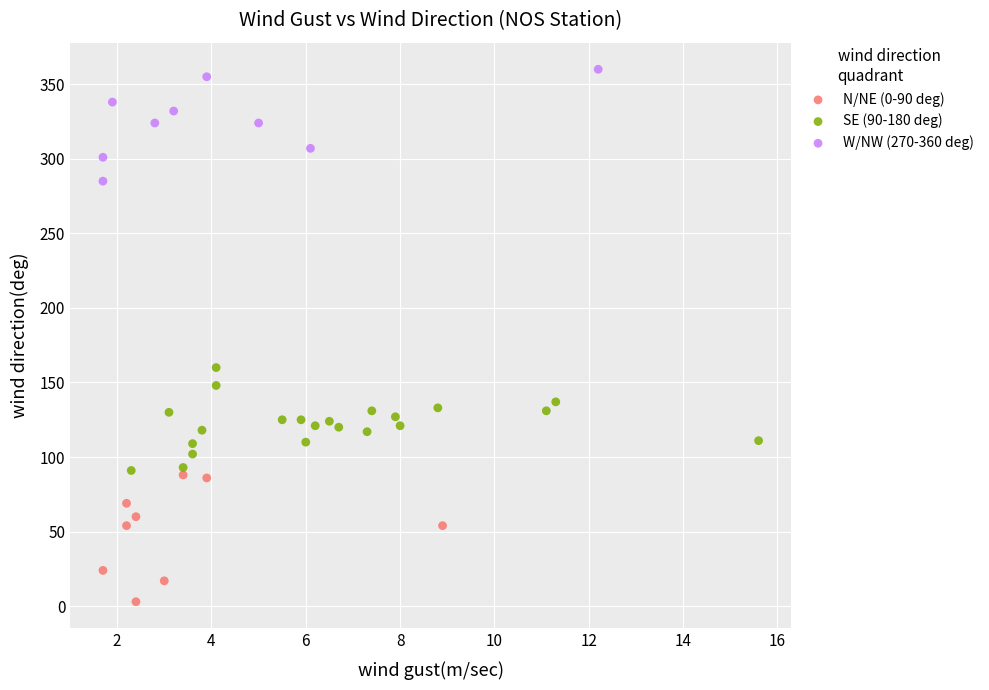

Which series contains the highest Y value?

W/NW (270-360 deg)